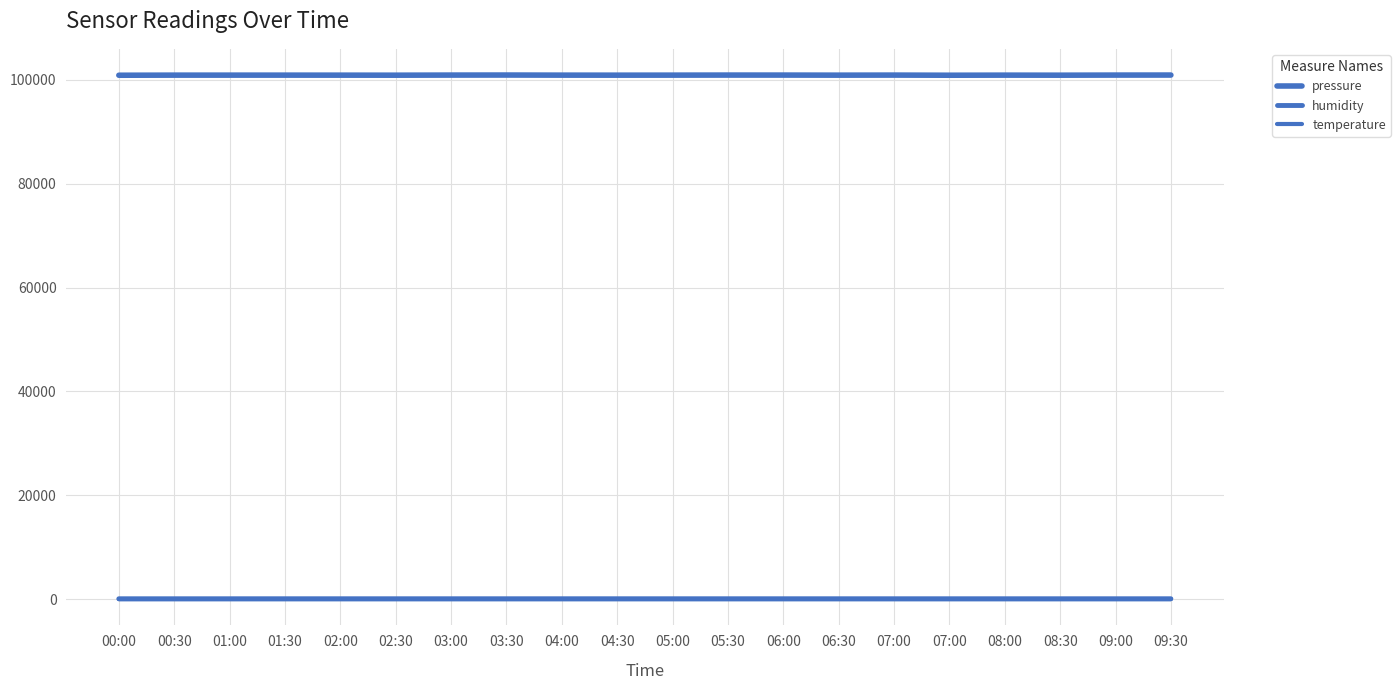

Does the chart display data point markers on the line(s)?

No